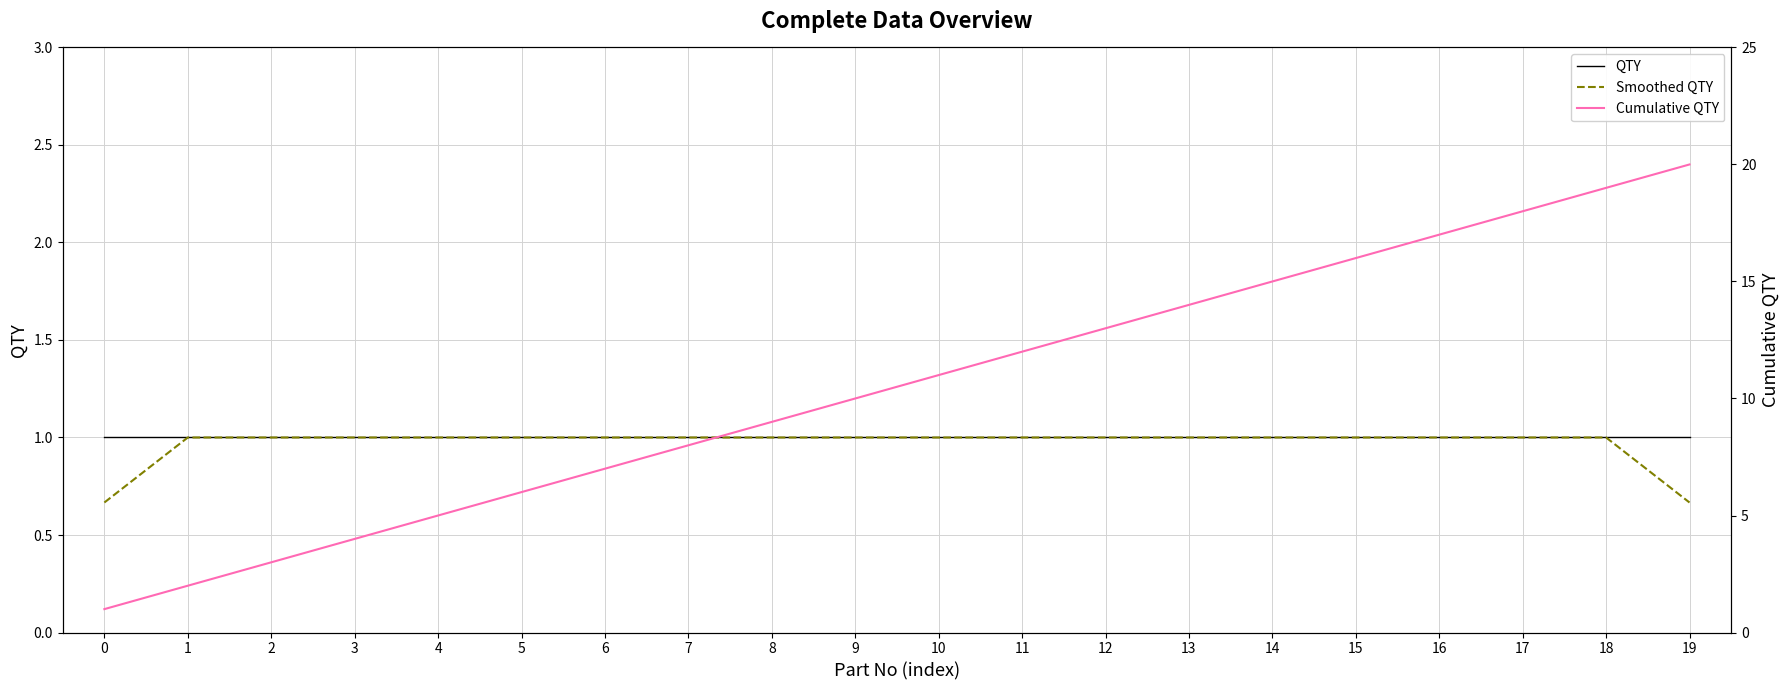

What is the total value across all series at 8?

11.0